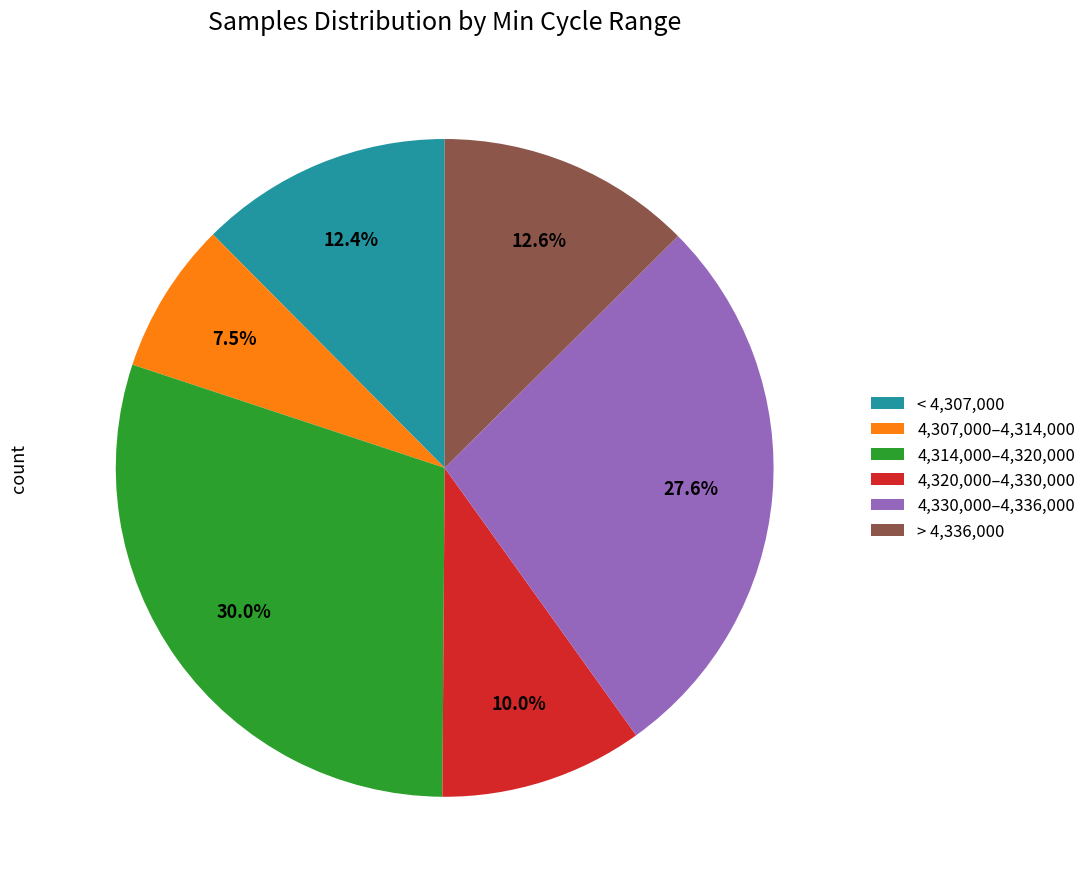

What is the largest slice in the pie chart?

4,314,000–4,320,000